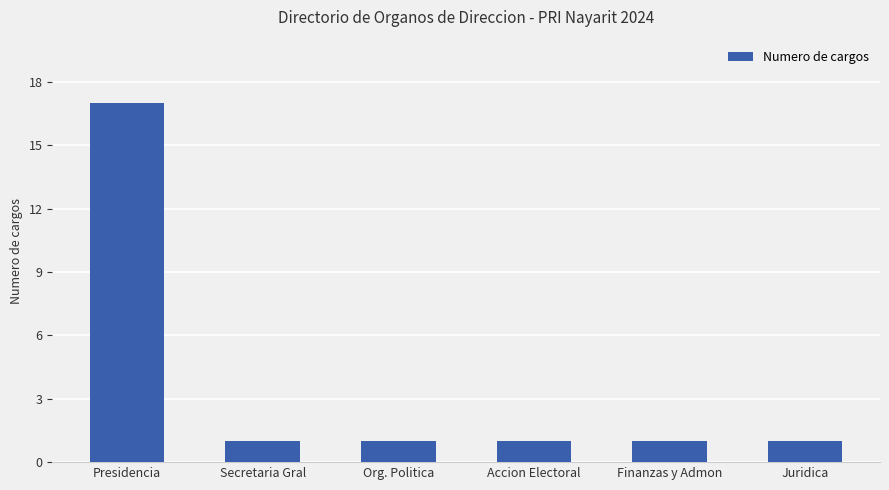

At which category does the chart reach its peak across all series?

Presidencia